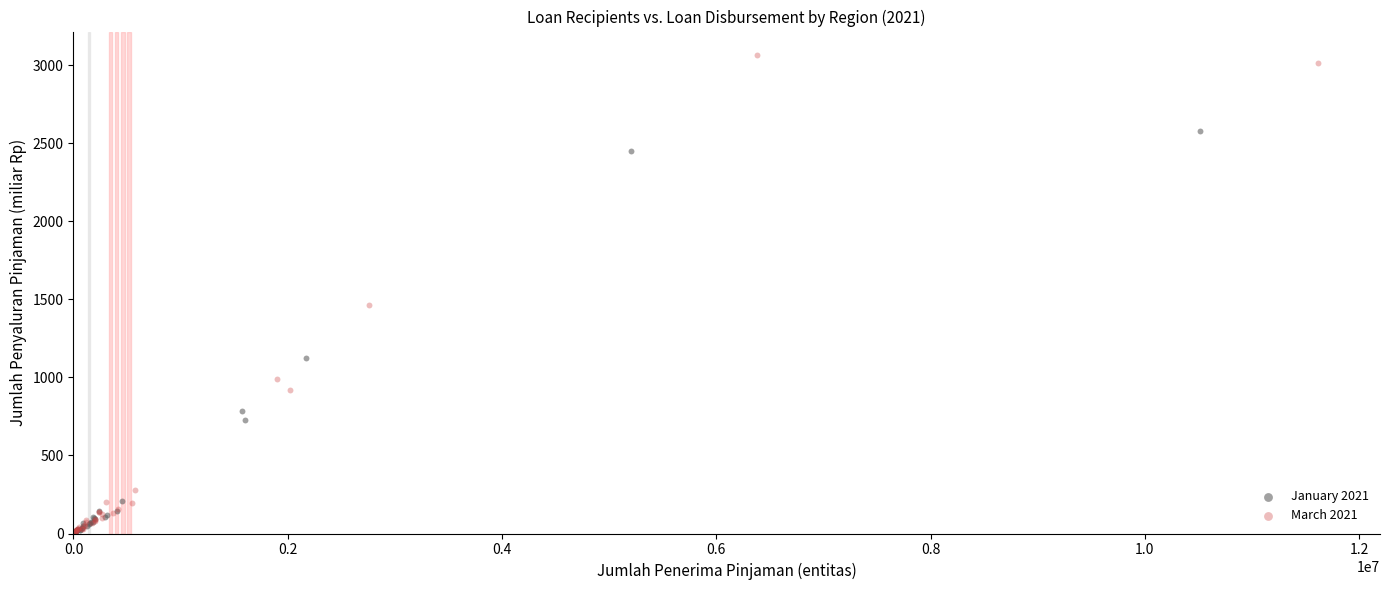

Which series reaches the maximum Y coordinate?

March 2021